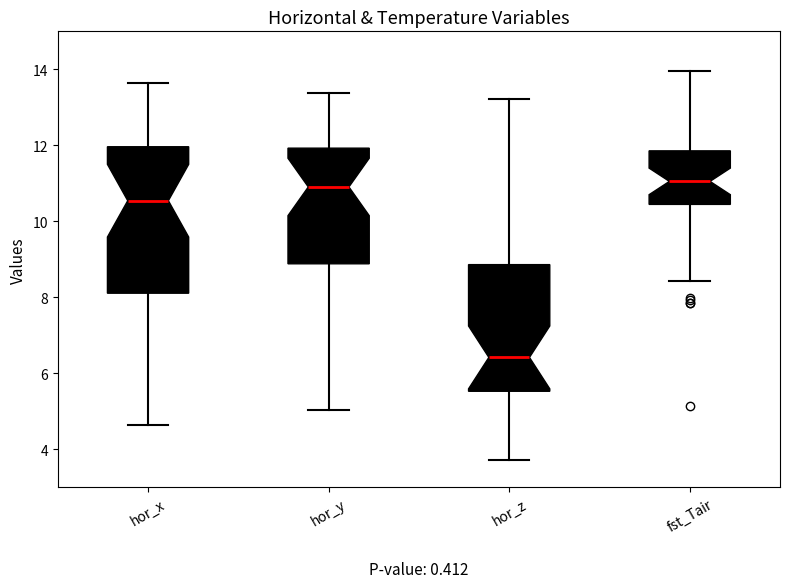

Which box is the tallest, from its lower edge to its upper edge?

hor_x